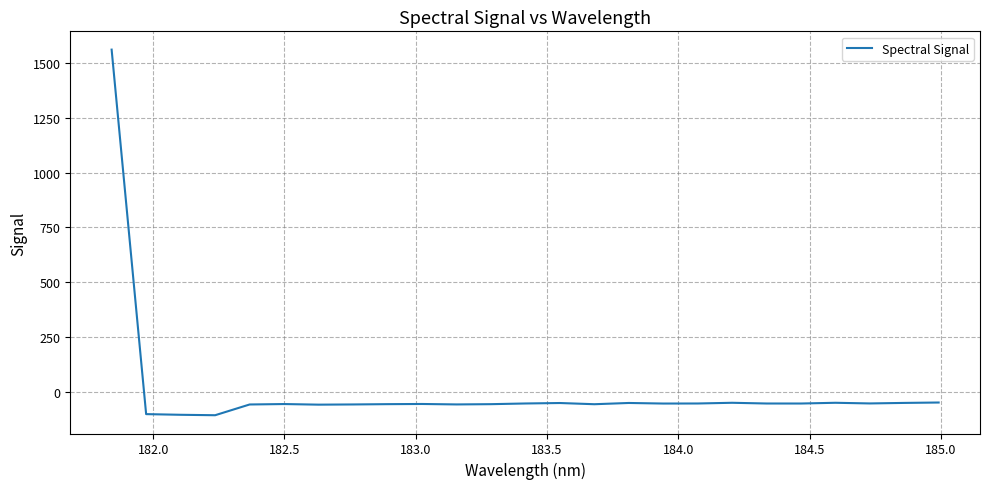

What is the smallest value displayed?

-107.4